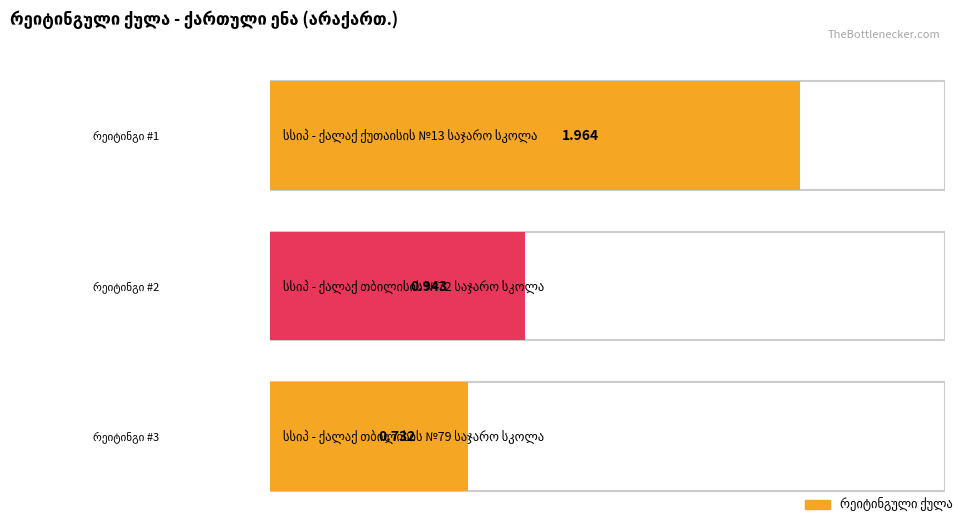

What is the label of the 1st bar from the left?

სსიპ - ქალაქ ქუთაისის №13 საჯარო სკოლა